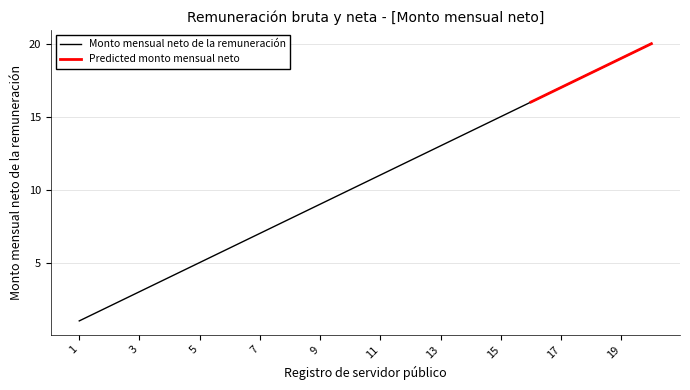

Count the number of categories in the chart.

20